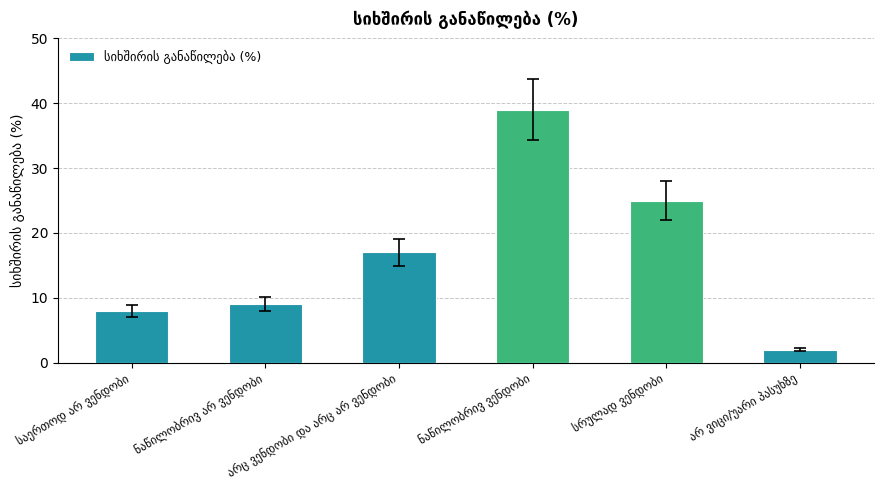

What is the value of the 6th bar from the left?

2